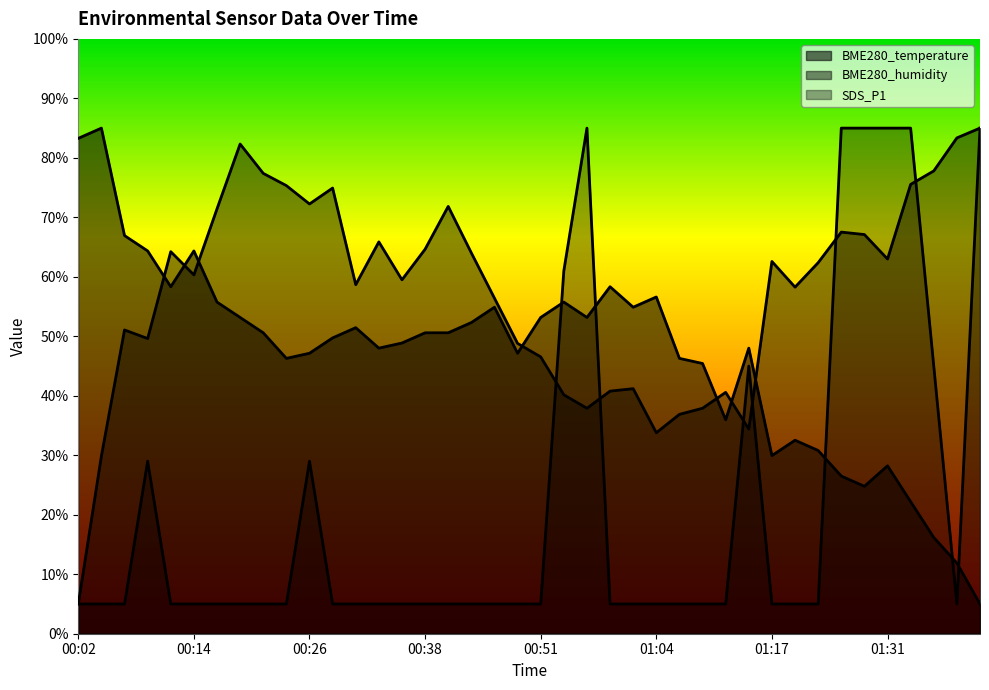

Is the value of SDS_P1 at 00:46 greater than the value of BME280_temperature at 00:59?

No